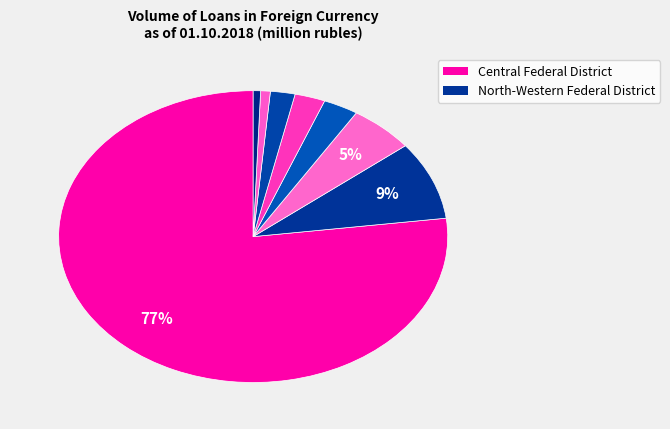

How many slices are in this pie chart?

8